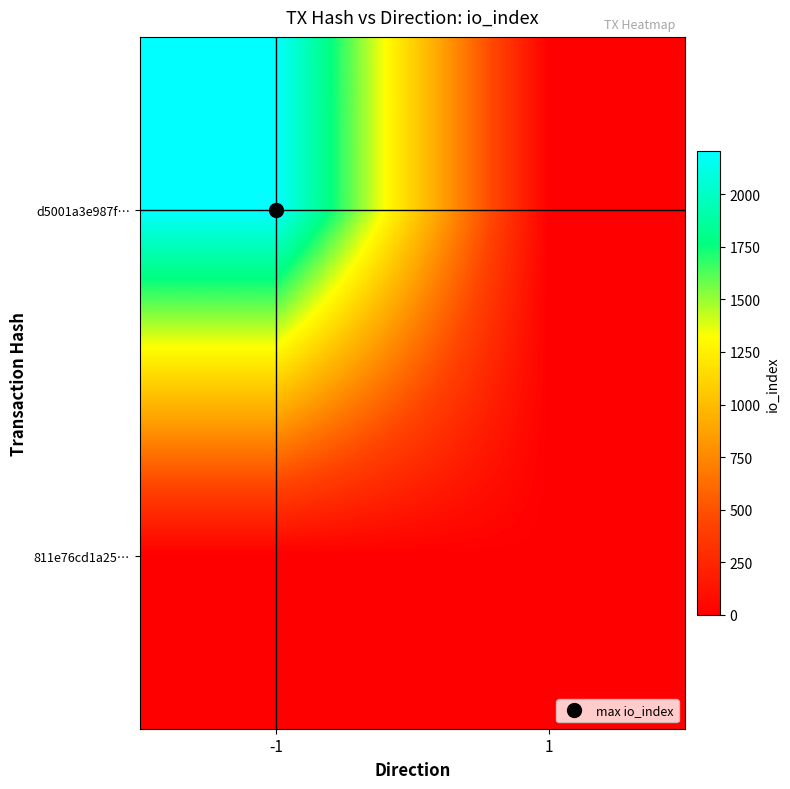

Rank the series by their maximum value, from highest to lowest.

d5001a3e987f…, 811e76cd1a25…